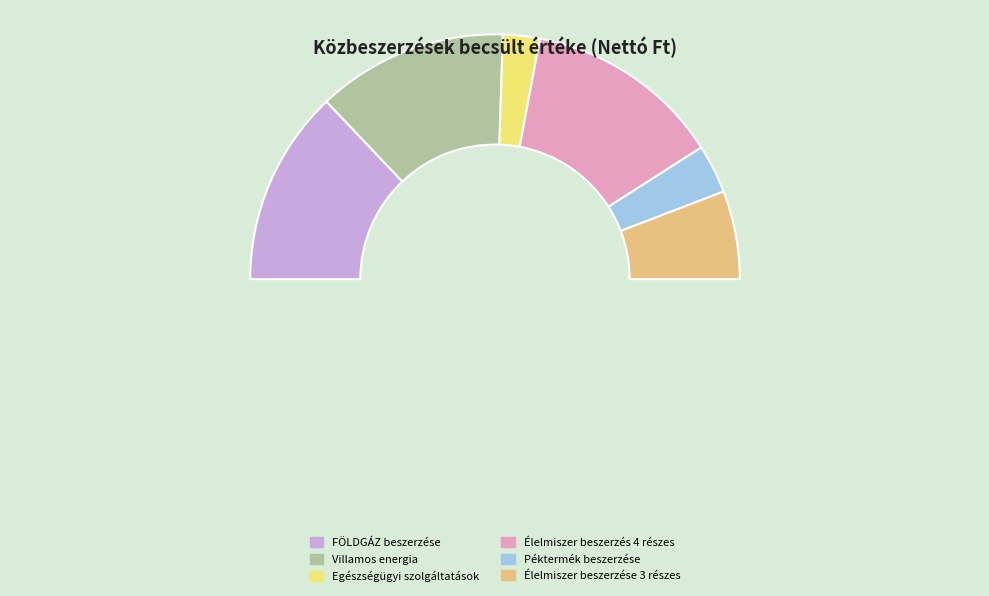

True or false: Egészségügyi szolgáltatások accounts for 1% of the total.

False